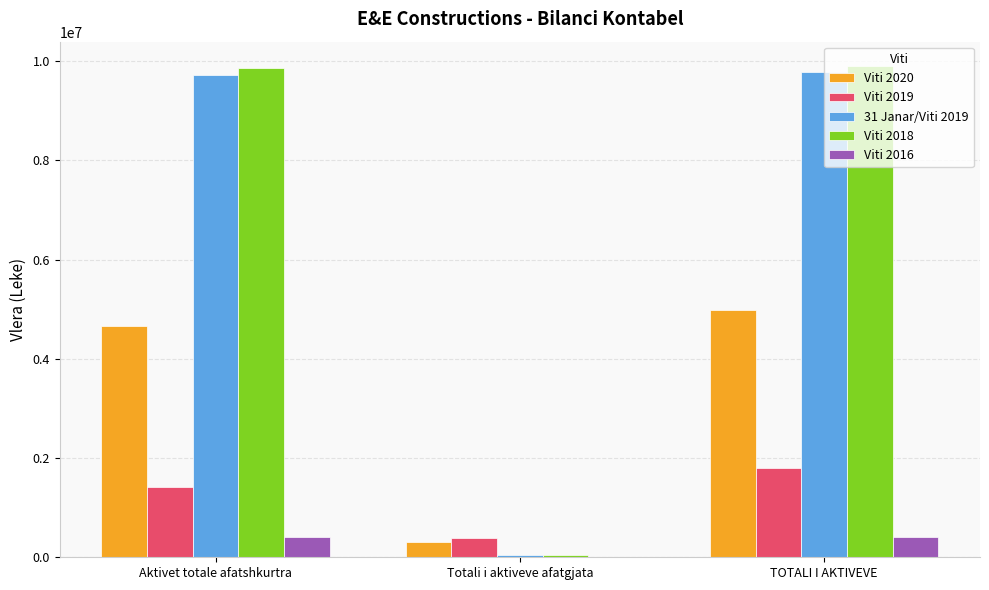

Reading left to right, transcribe all the data shown in this chart.

Viti 2020: 4668080.1	313231.0	4981311.1
Viti 2019: 1416890.0	386306.0	1803196.0
31 Janar/Viti 2019: 9730889.0	44149.0	9775038.0
Viti 2018: 9854720.0	44149.0	9898869.0
Viti 2016: 404400.0	0.0	404400.0